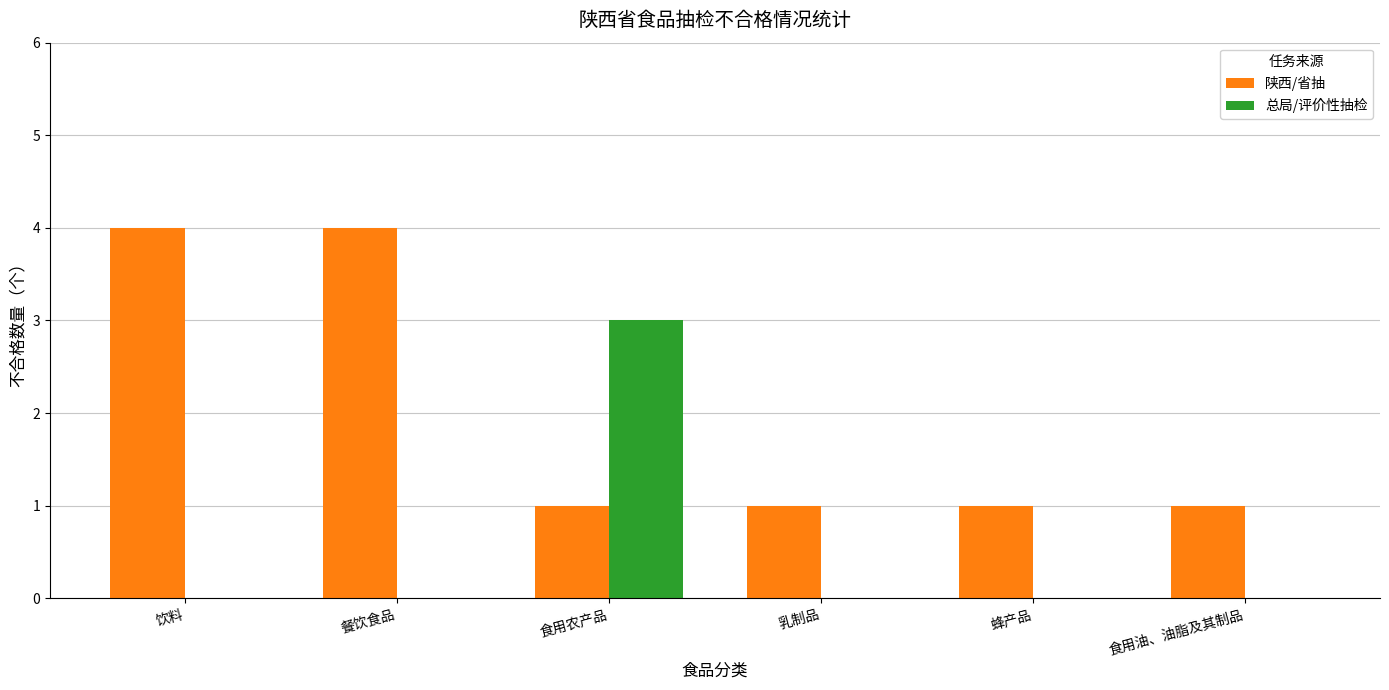

What is the total value across all series at 食用油、油脂及其制品?

1